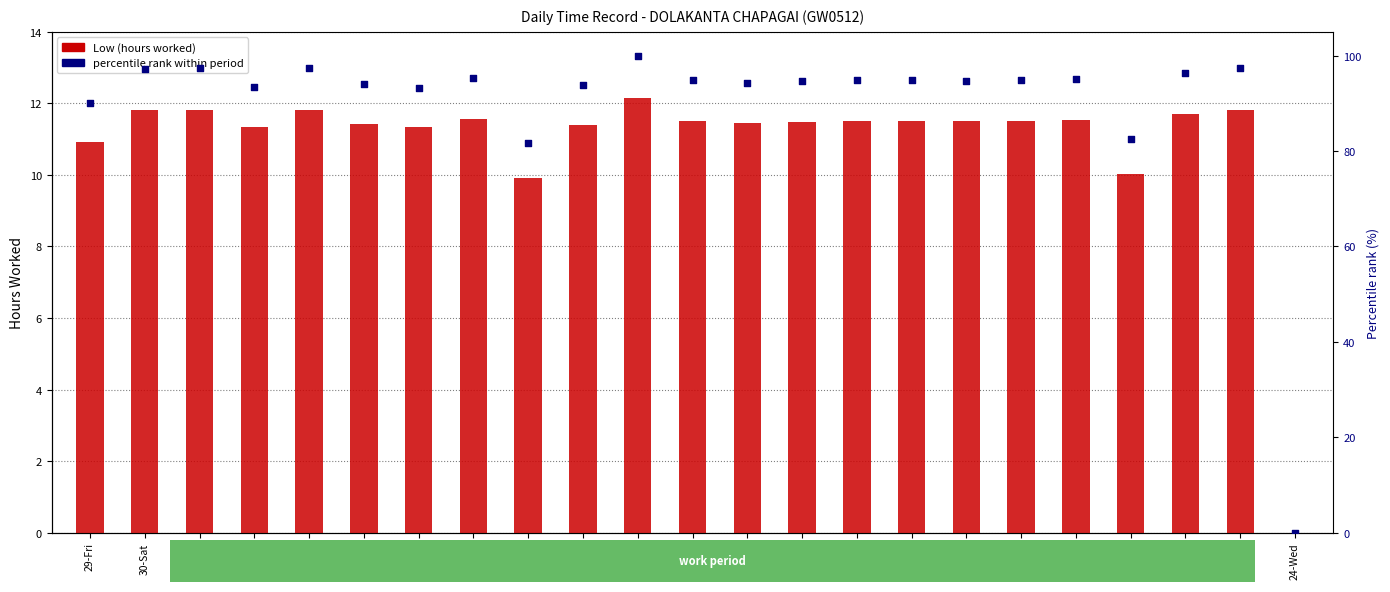

Is the value of Low (hours) at 15-Mon greater than the value of percentile rank within period at 16-Tue?

No